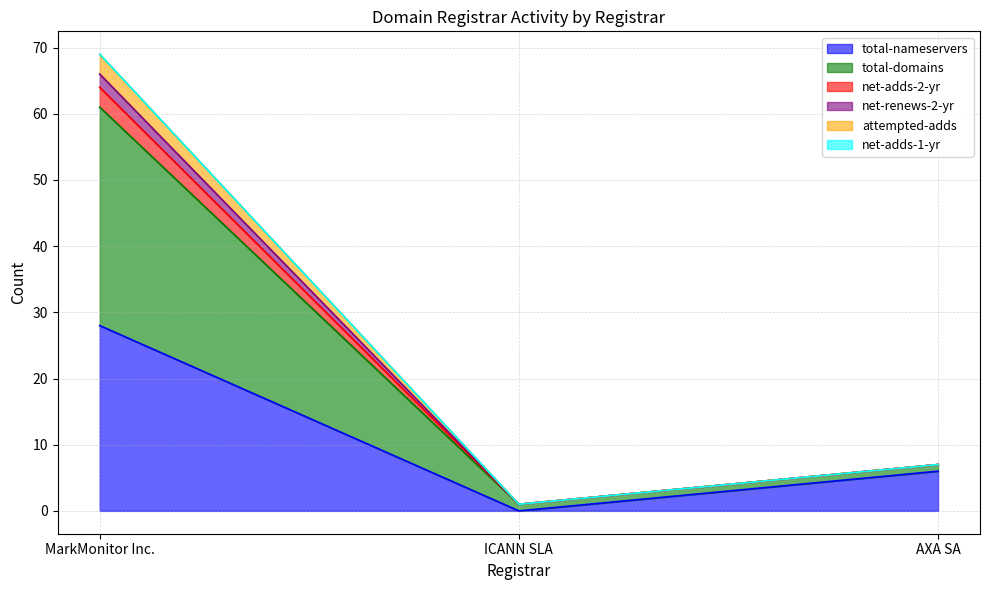

At which category does the chart reach its minimum across all series?

ICANN SLA